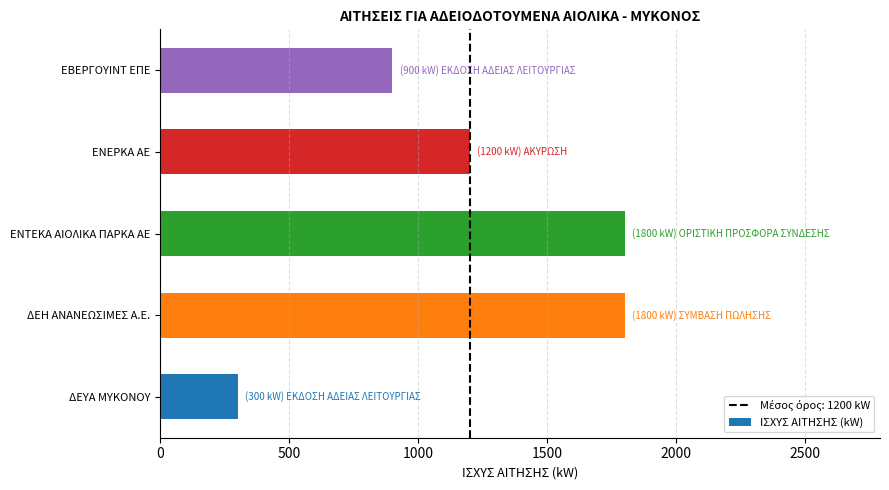

Reading bottom to top, extract all data points from this chart.

300	1800	1800	1200	900